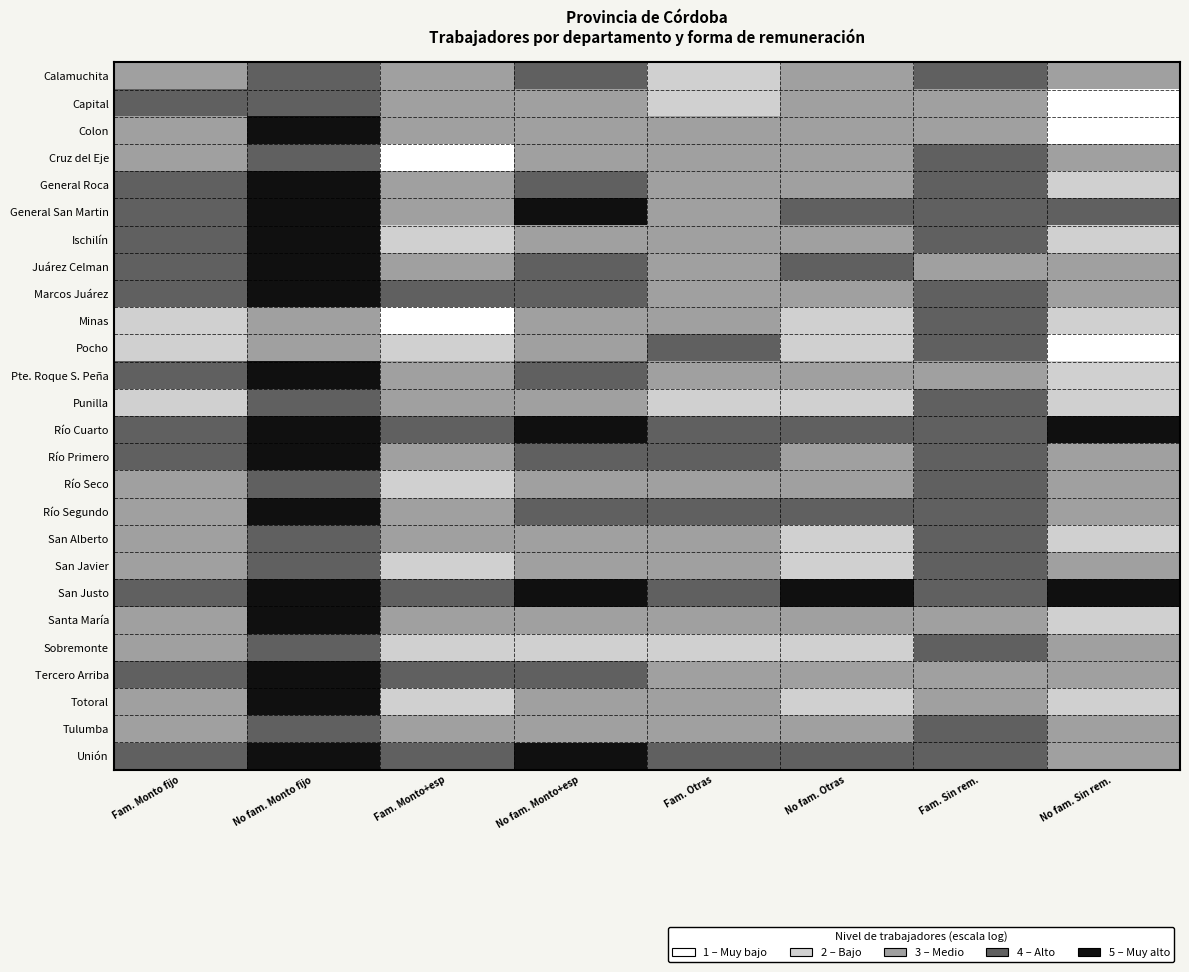

What is the spread (max minus min) of values at Fam. Monto+esp?

5.2